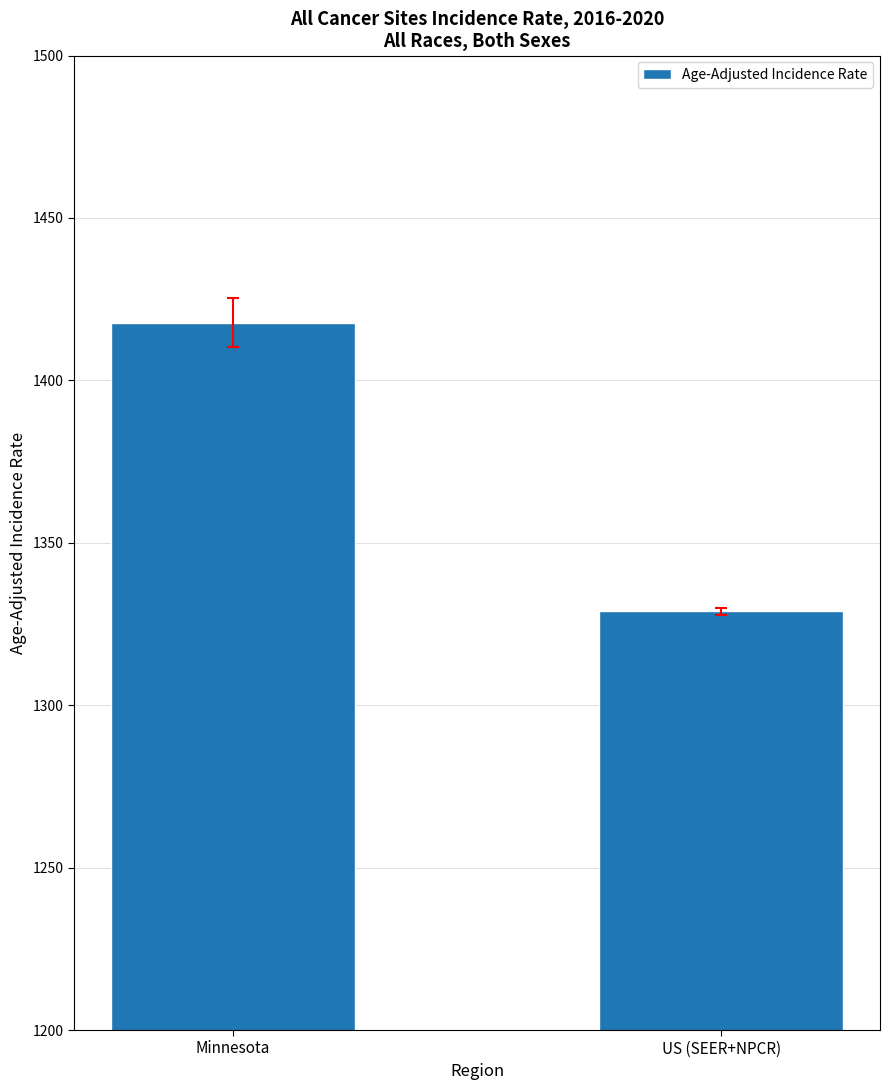

What is the minimum value shown in the chart?

1328.9